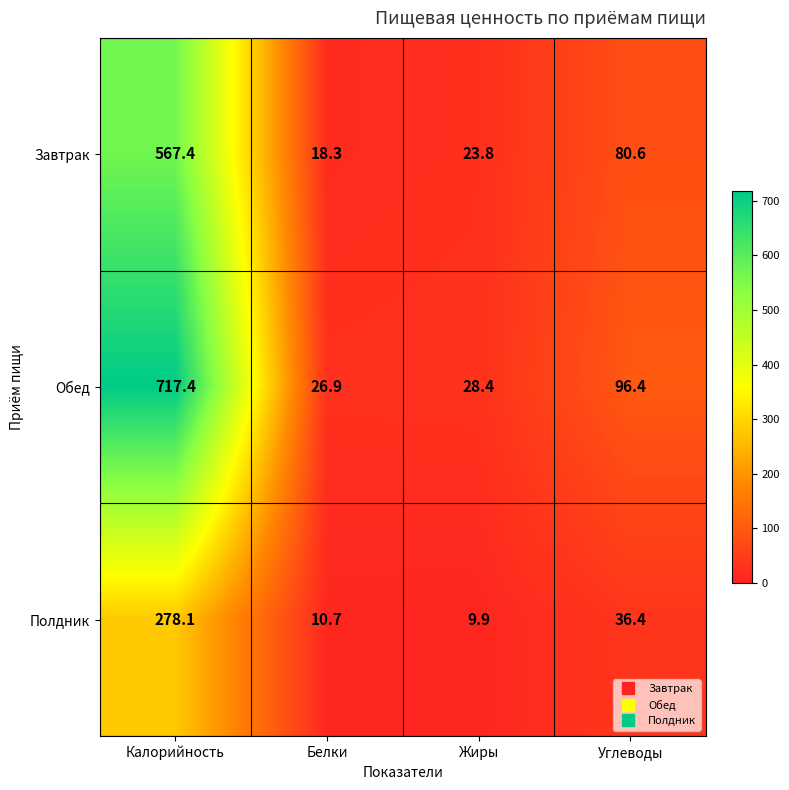

What is the spread (max minus min) of values at Углеводы?

60.0